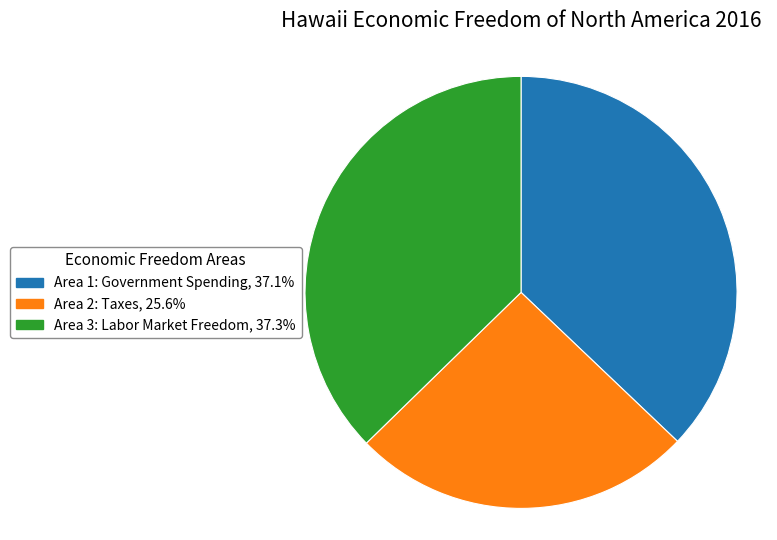

Is the sum of Area 3: Labor Market Freedom, 37.3% and Area 2: Taxes, 25.6% greater than half?

Yes